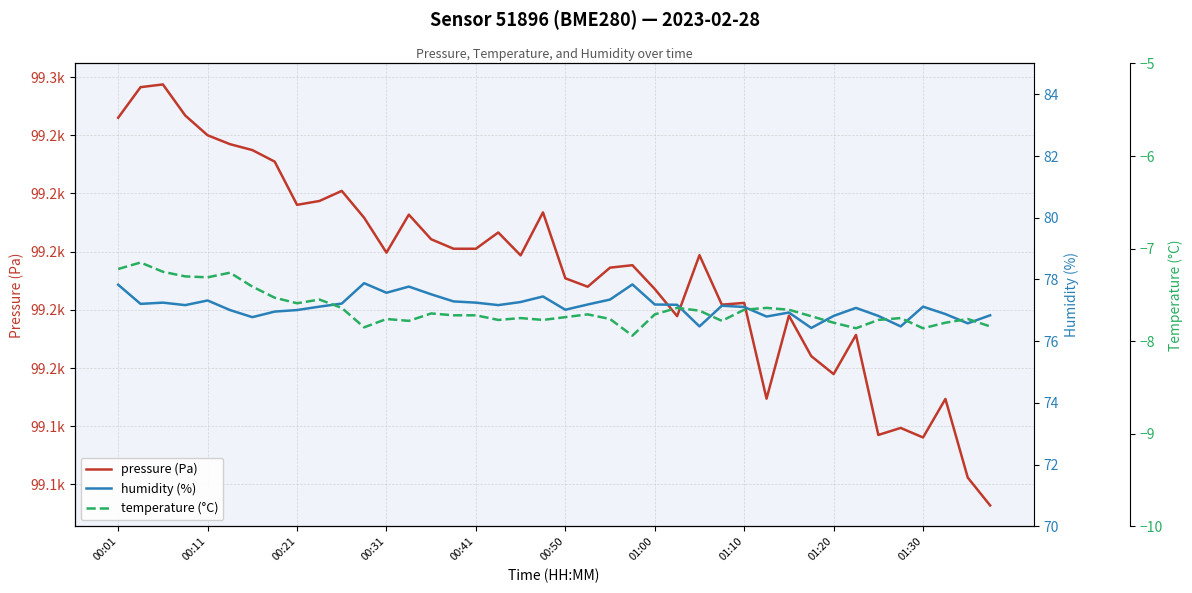

In pressure (Pa), how many points are higher than both neighbors (excluding endpoints)?

12